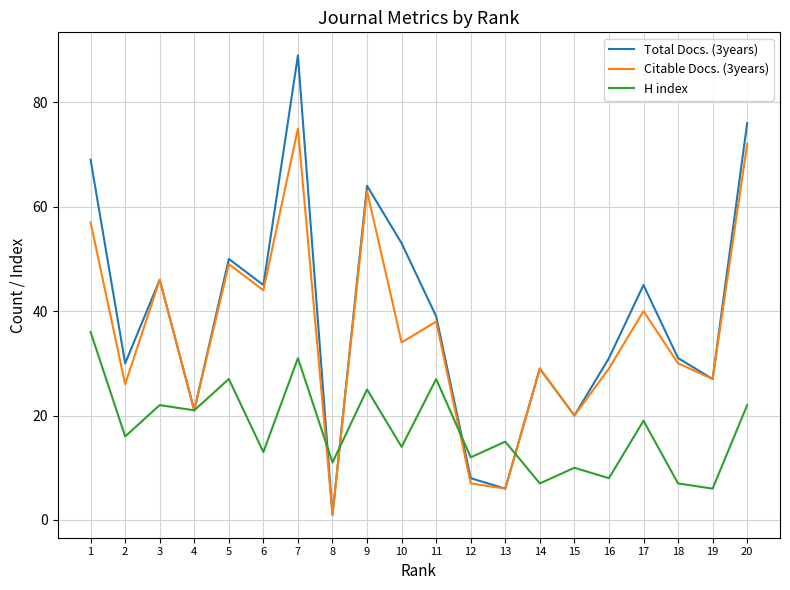

What is the difference between the highest and lowest values at 10?

39